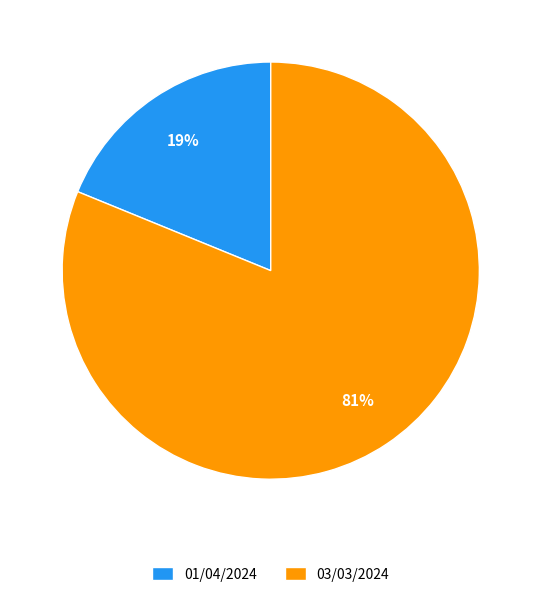

Approximately how many times larger is the value at 03/03/2024 compared to 01/04/2024?

4.3